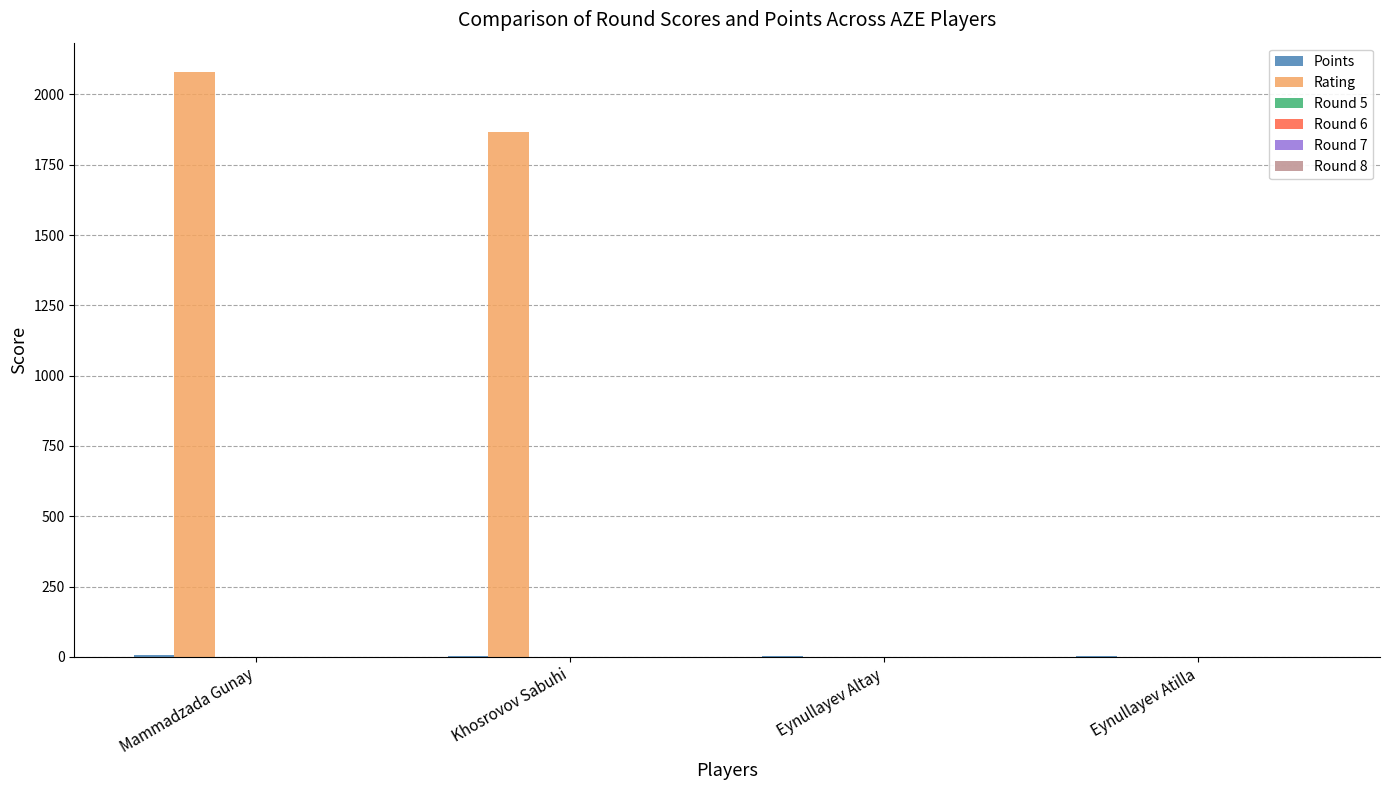

Which label corresponds to the largest value in the chart?

Mammadzada Gunay